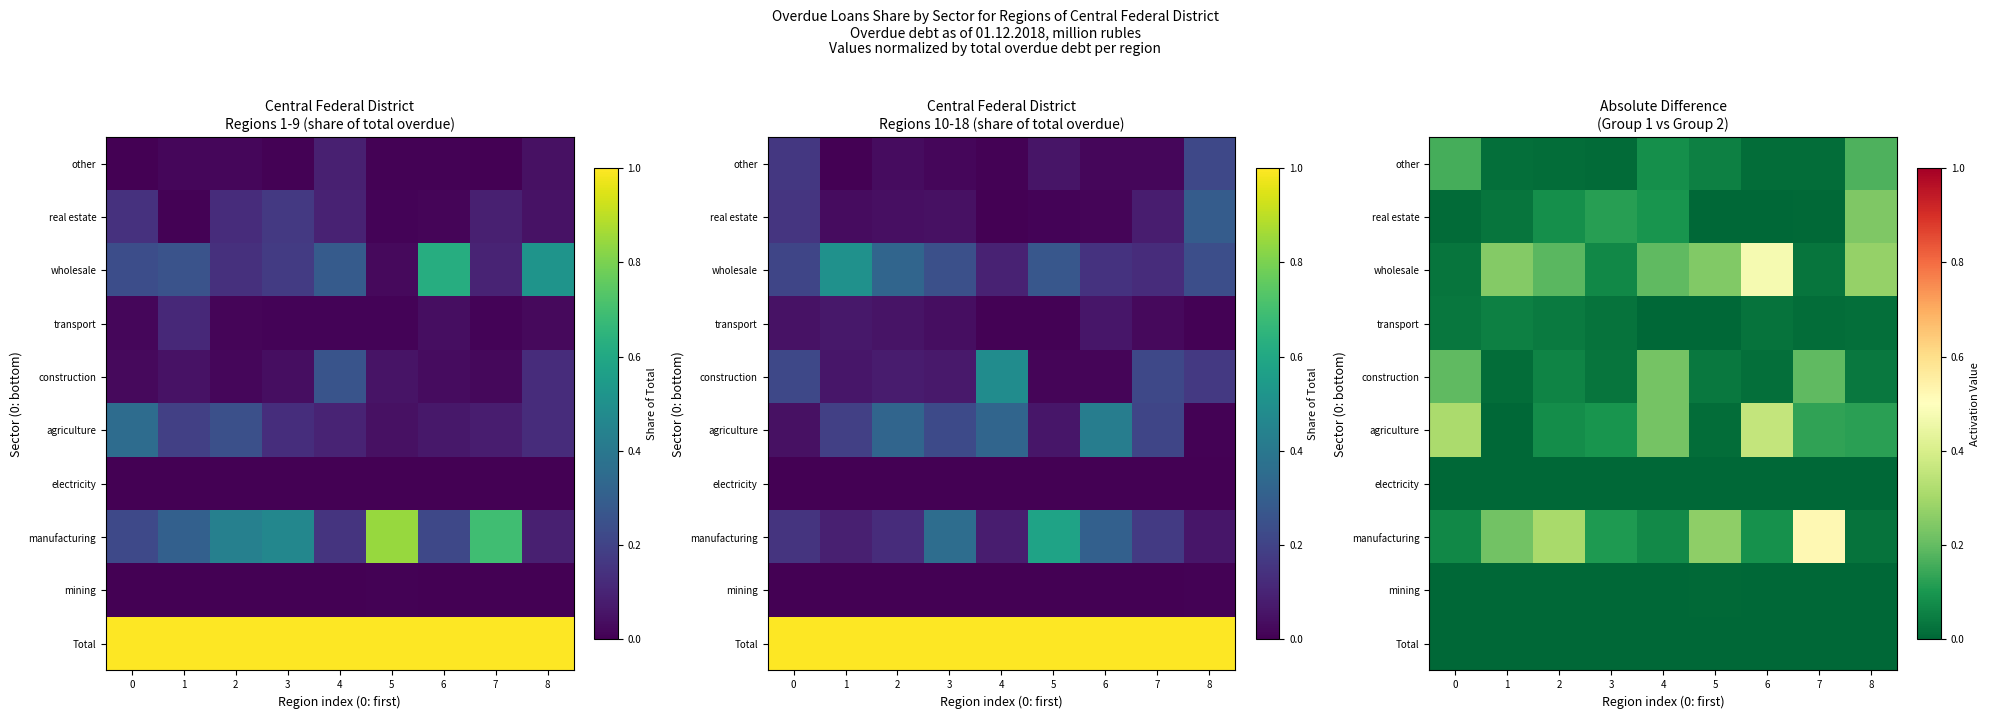

The other series shows 0.0 at 7. True or false?

False